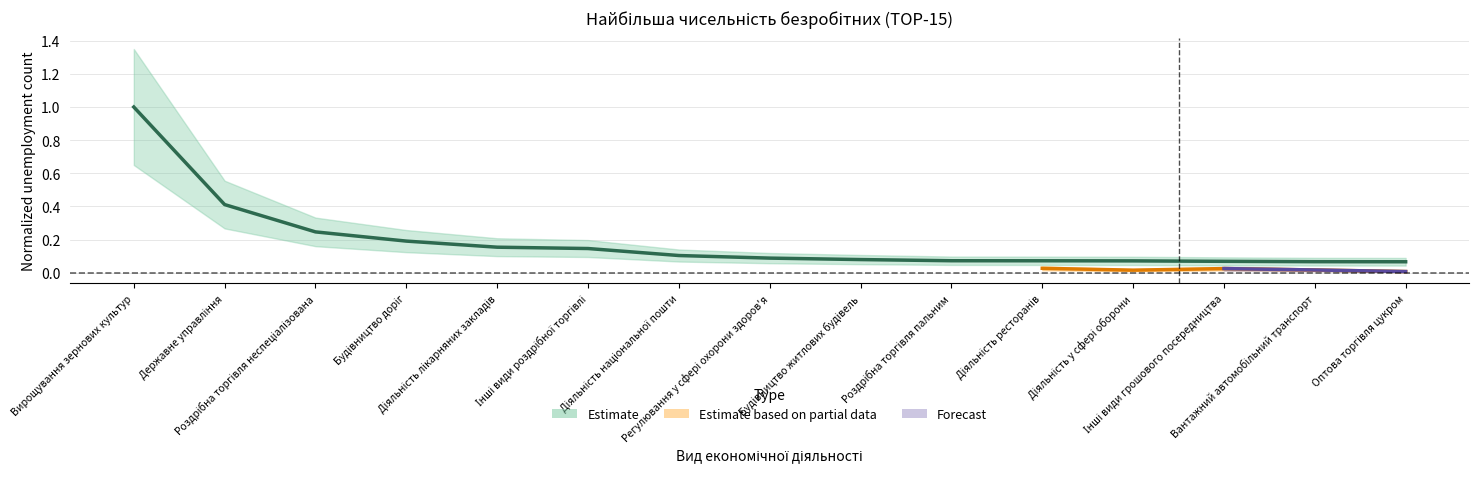

List the labels in order of value, largest first.

Вирощування зернових культур, Державне управління, Роздрібна торгівля неспеціалізована, Будівництво доріг, Діяльність лікарняних закладів, Інші види роздрібної торгівлі, Діяльність національної пошти, Регулювання у сфері охорони здоров'я, Будівництво житлових будівель, Роздрібна торгівля пальним, Діяльність ресторанів, Діяльність у сфері оборони, Інші види грошового посередництва, Вантажний автомобільний транспорт, Оптова торгівля цукром